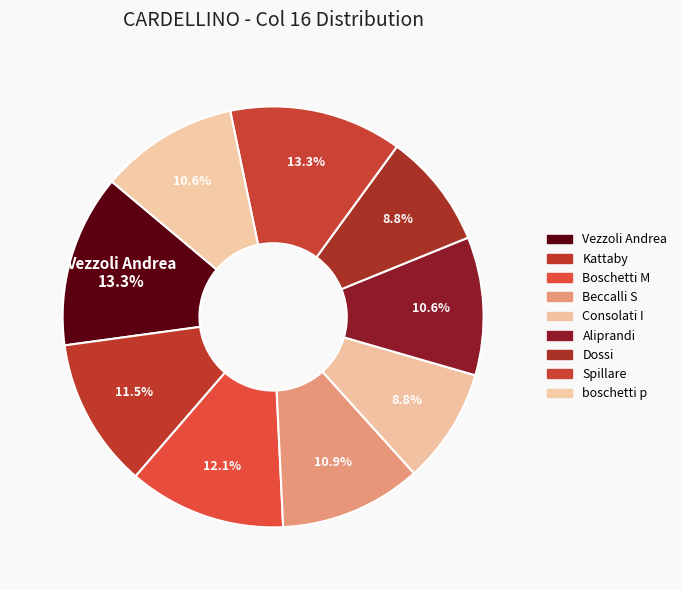

What portion of the pie excludes Dossi?

91.2%